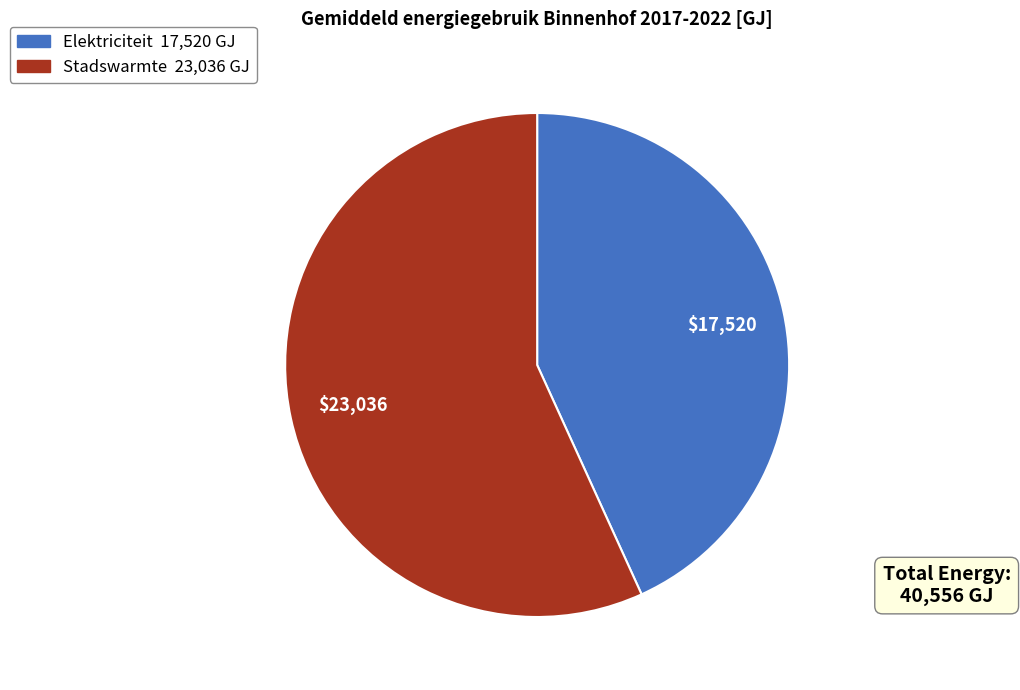

The Stadswarmte slice represents 57% of the pie. True or false?

True